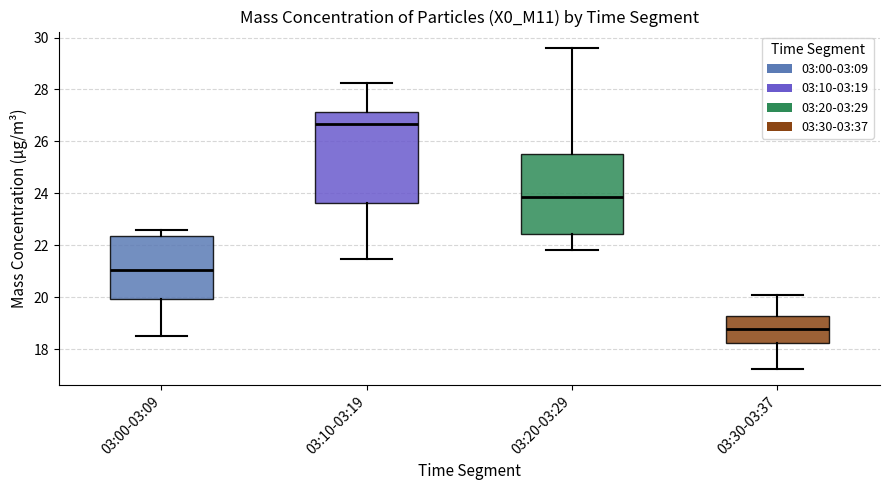

Which box is the tallest, from its lower edge to its upper edge?

03:10-03:19